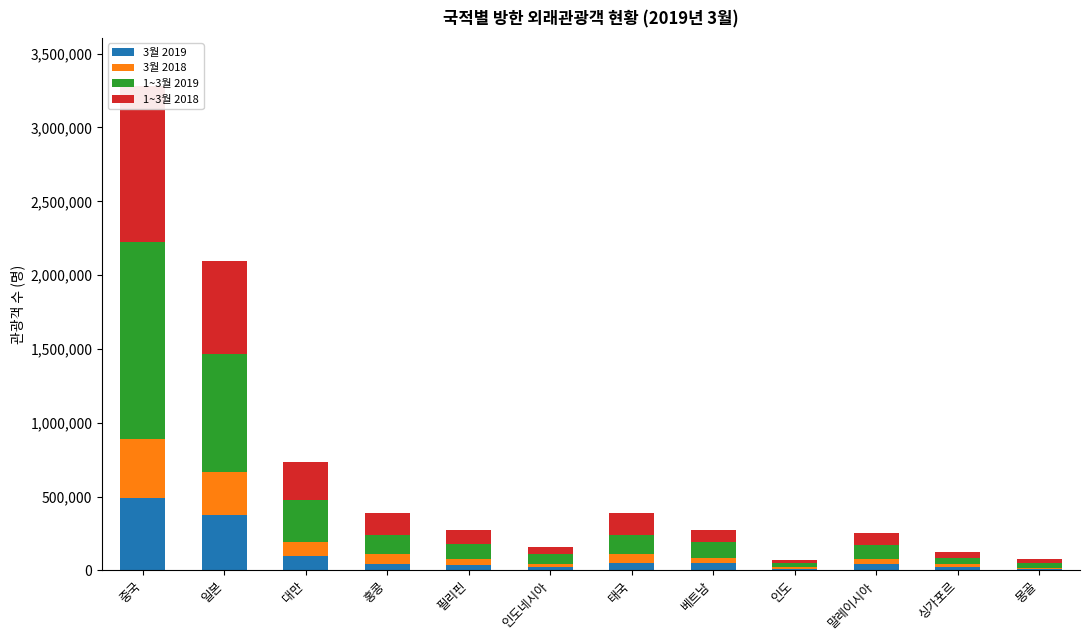

True or false: 1~3월 2019 has a value of 98468 at 필리핀.

True